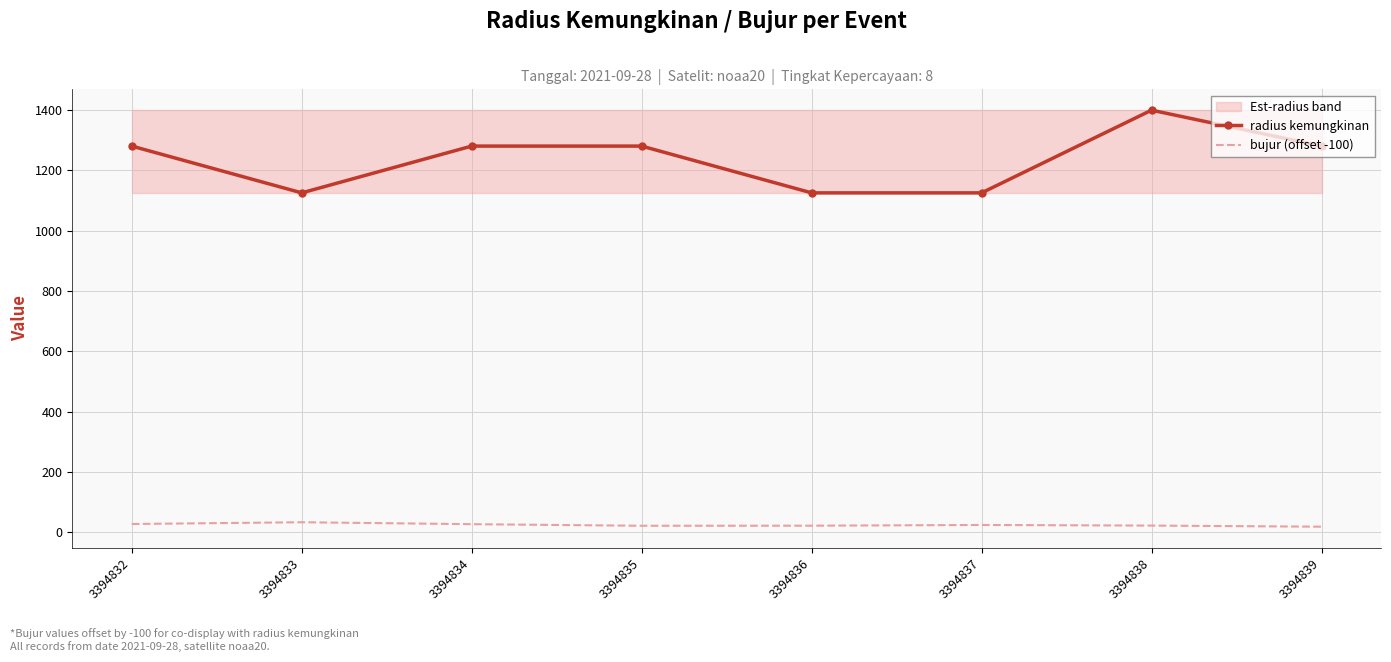

List the series in order of their overall mean, highest first.

radius kemungkinan, bujur (offset -100)